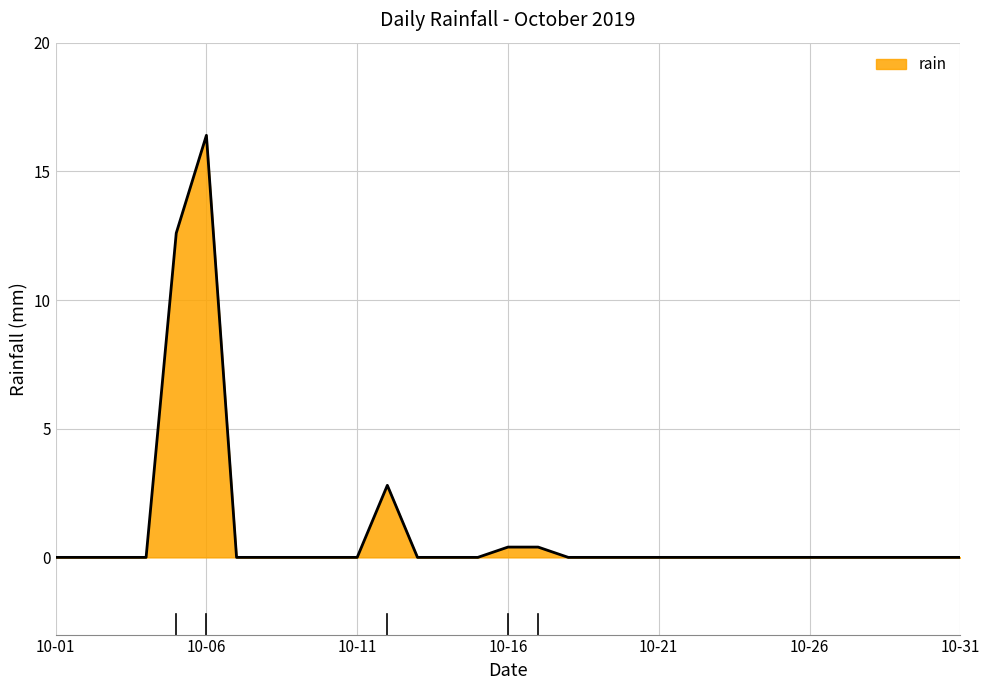

What is the difference between the maximum and minimum values?

16.4